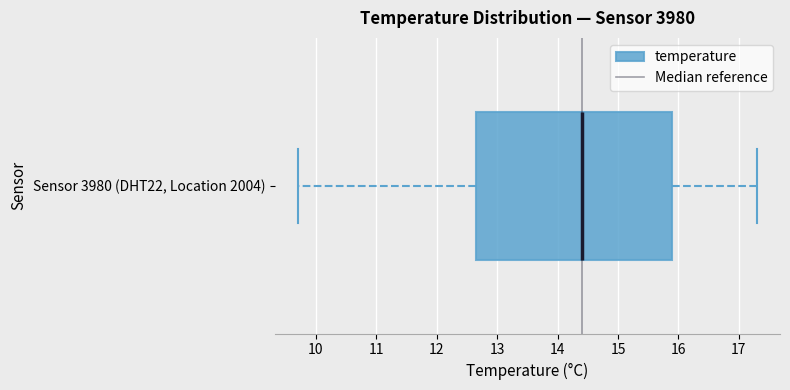

Where is the left edge of the box for Sensor 3980 (DHT22, Location 2004) on the x-axis? The values are not printed on the chart, so give them approximately, as read against the axis.

12.7